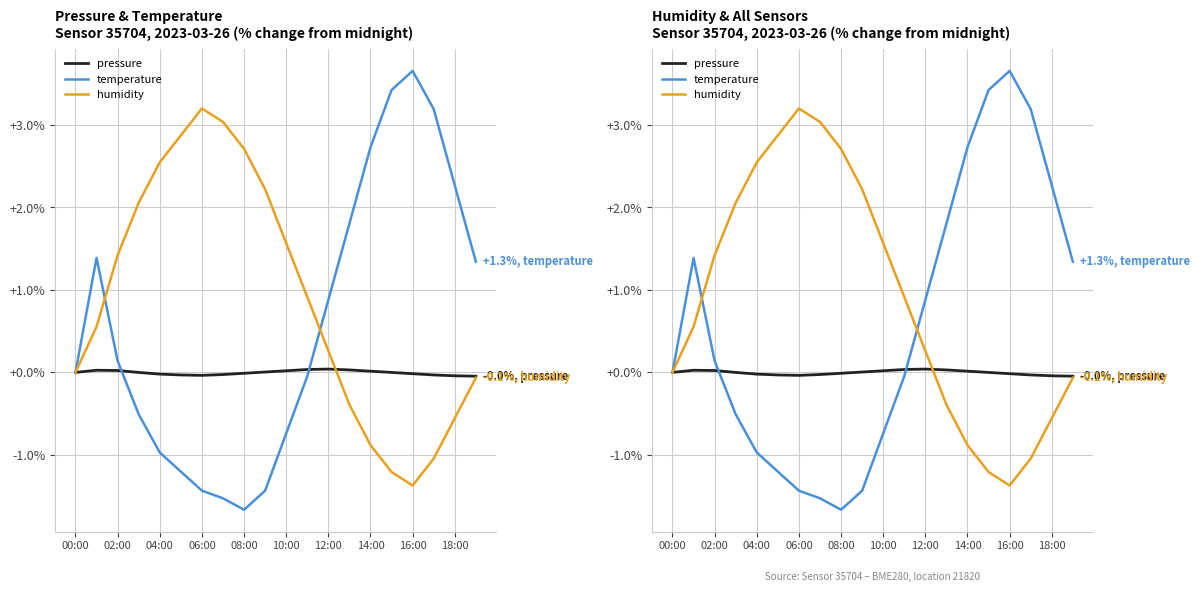

True or false: pressure has more than 1 interior local peaks.

True